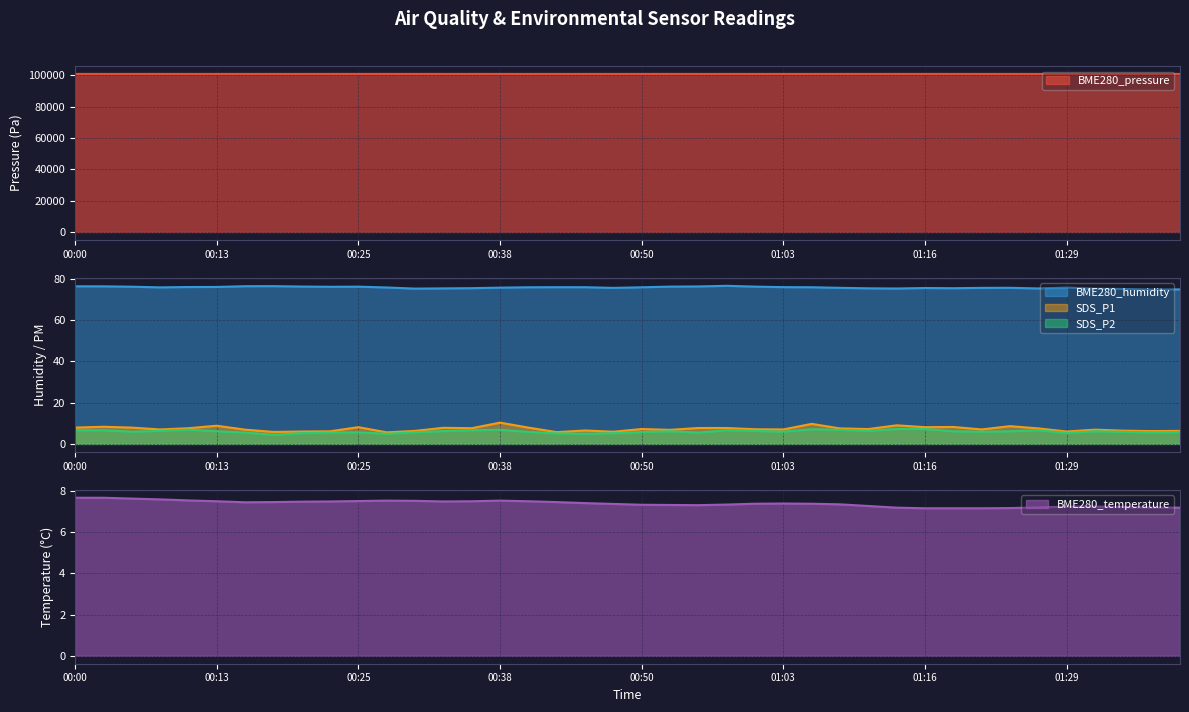

What are all the series names shown in the legend?

BME280_pressure, BME280_humidity, BME280_temperature, SDS_P1, SDS_P2